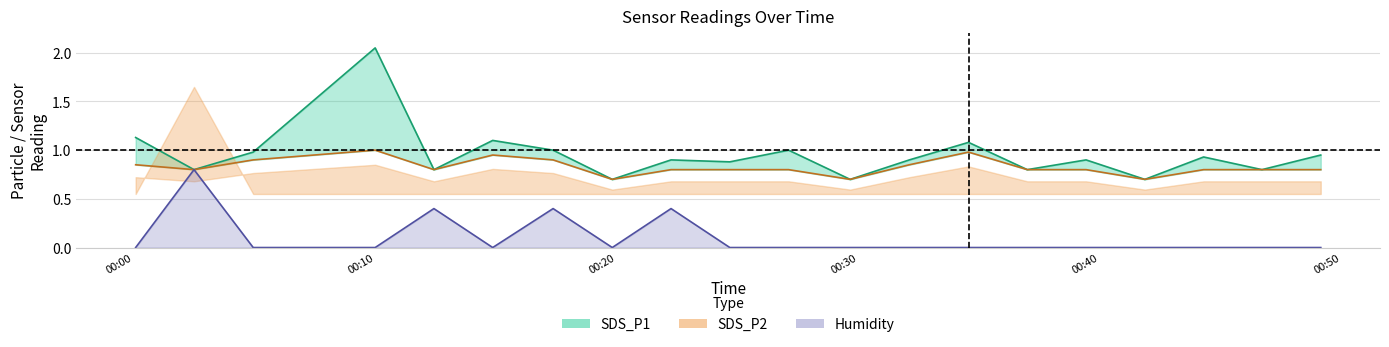

Where is Humidity nearest to the value 0?

2023/11/26 00:00:05